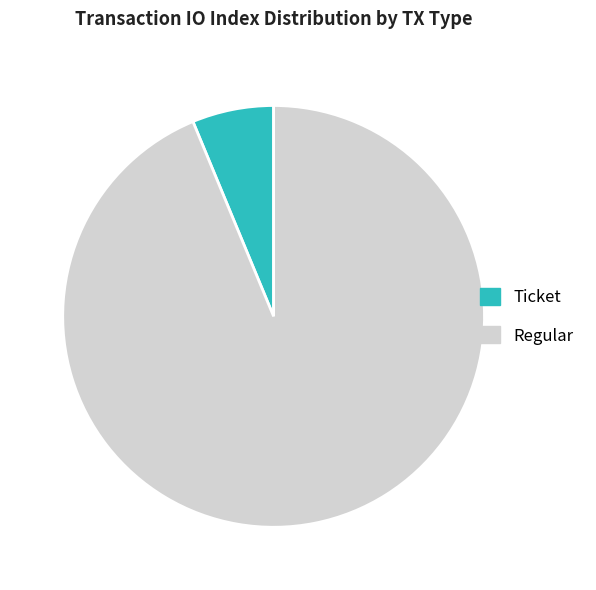

What is the largest slice in the pie chart?

Regular